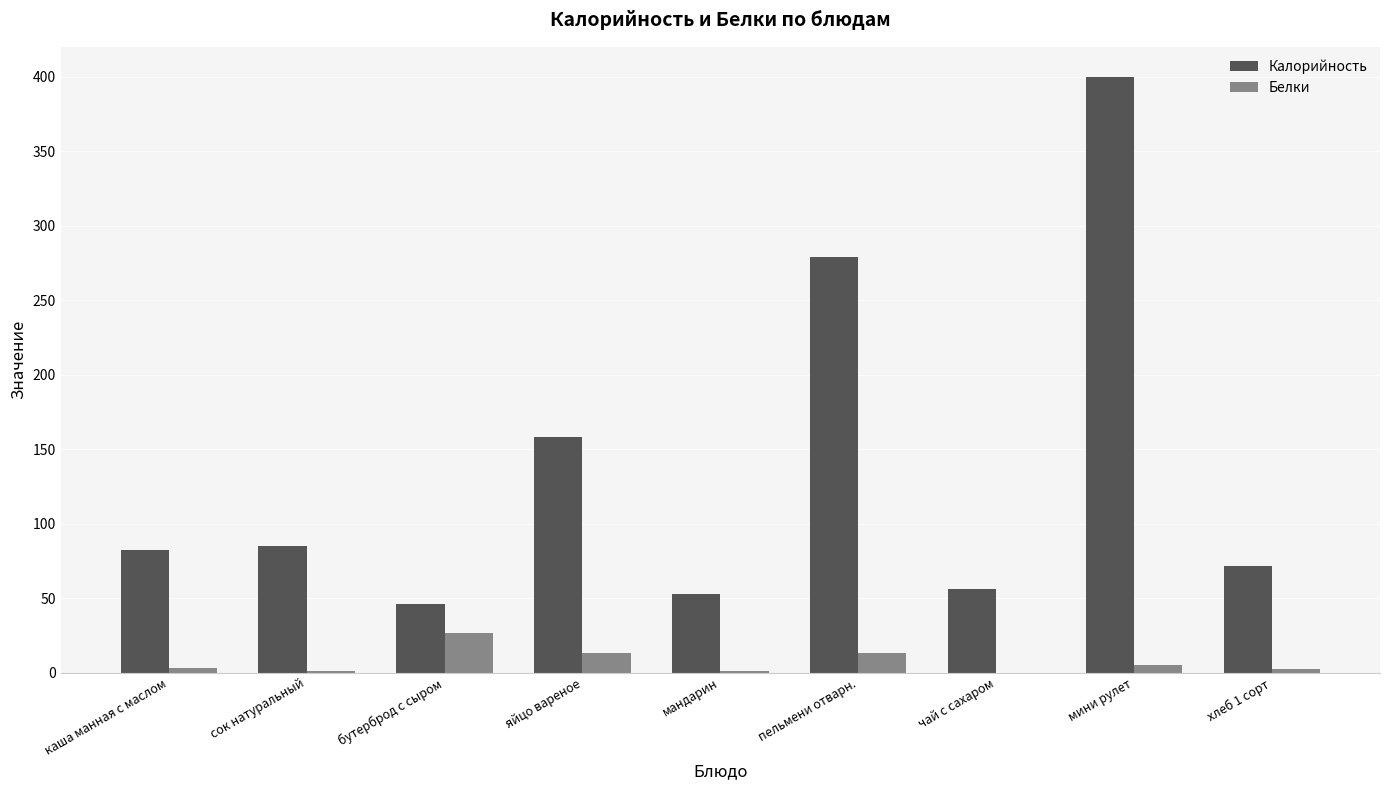

At which label does Калорийность reach its peak?

мини рулет